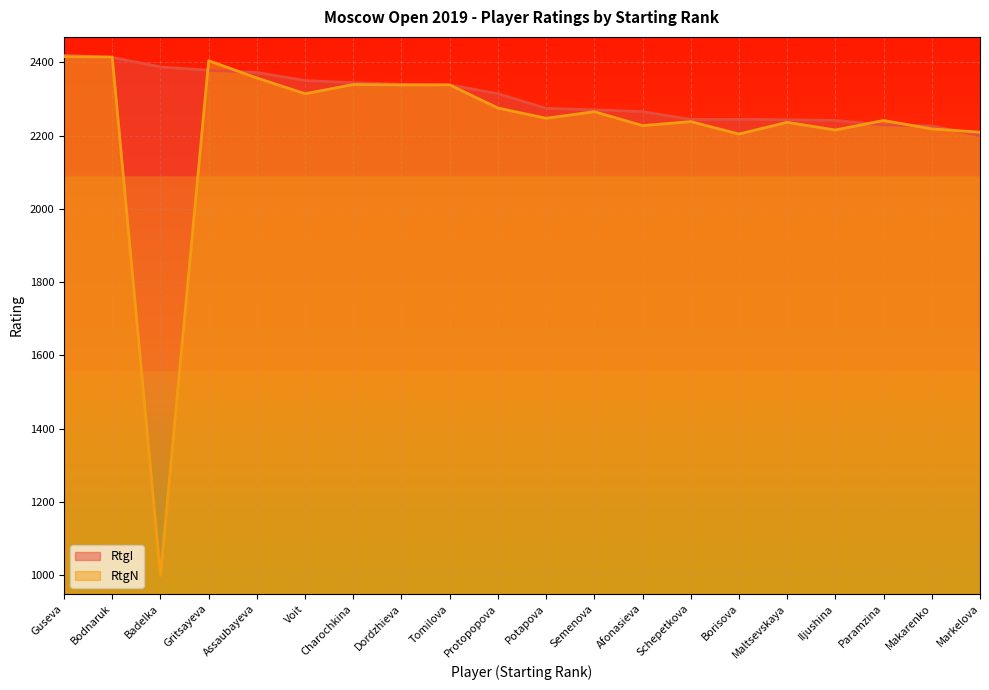

How many lines are shown in the chart?

2